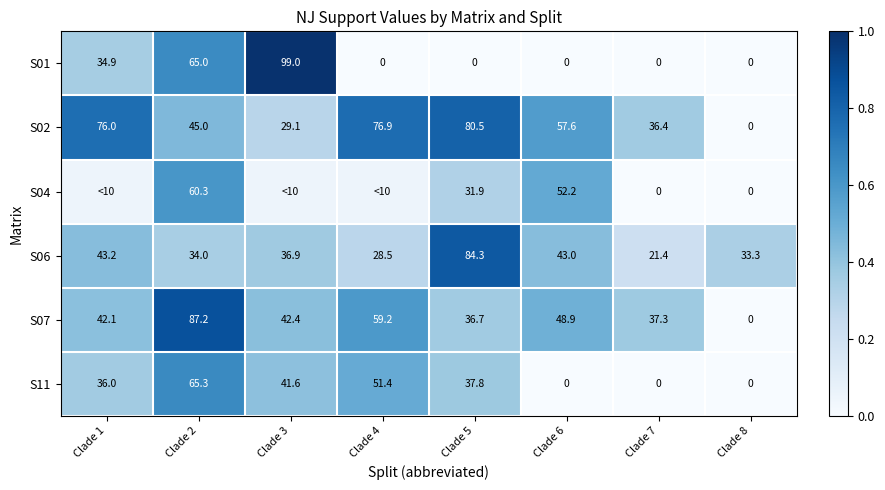

Between Clade 6 and Clade 3, which is larger?

Clade 3